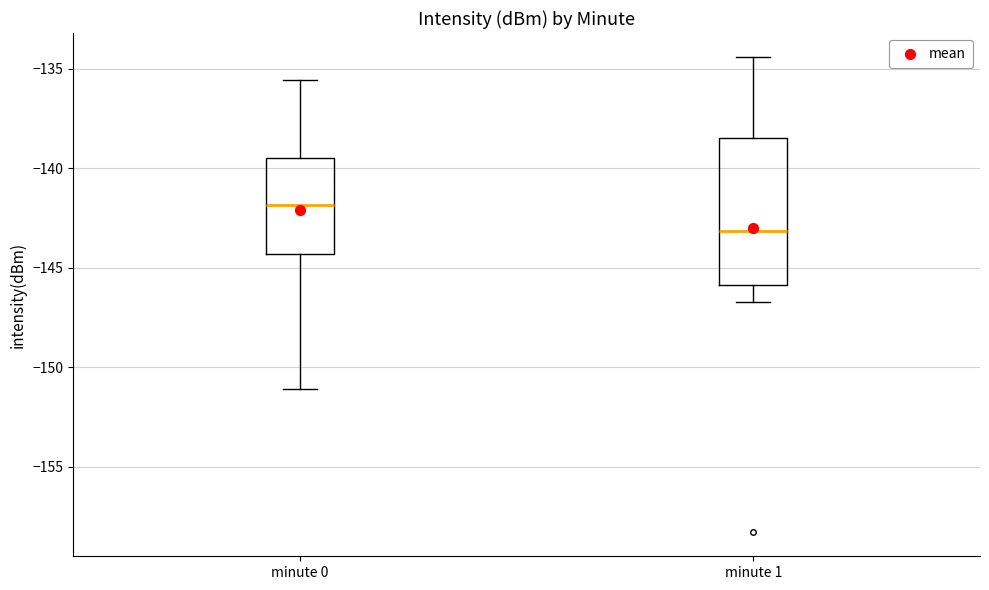

Where does the median line of the box for minute 0 sit on the y-axis? The values are not printed on the chart, so give them approximately, as read against the axis.

-142.0